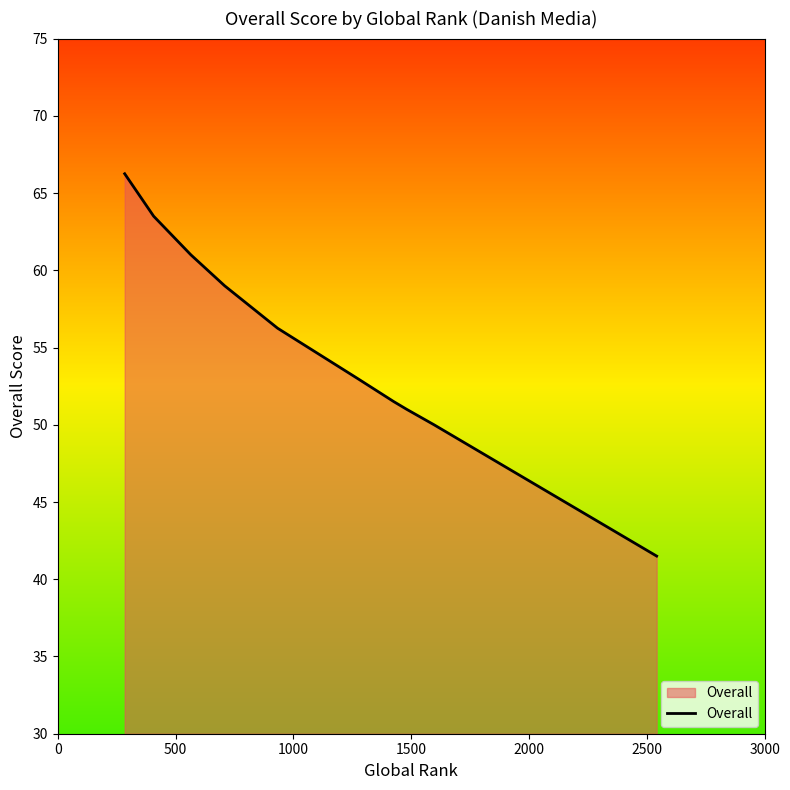

What is the minimum value shown in the chart?

41.5